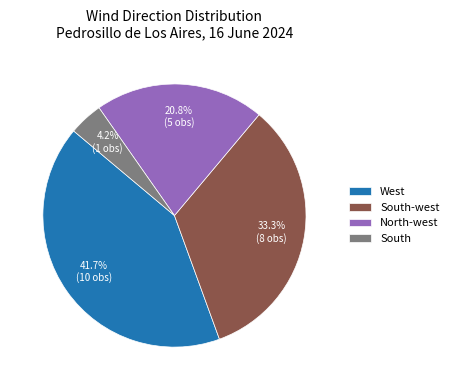

What percentage is NOT represented by South-west?

66.7%